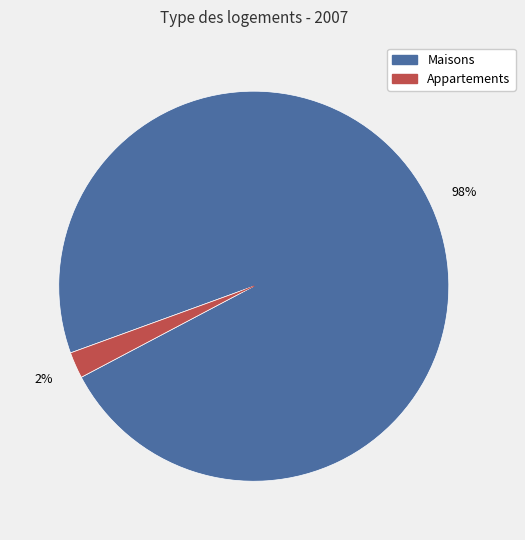

Between Maisons and Appartements, which is larger?

Maisons